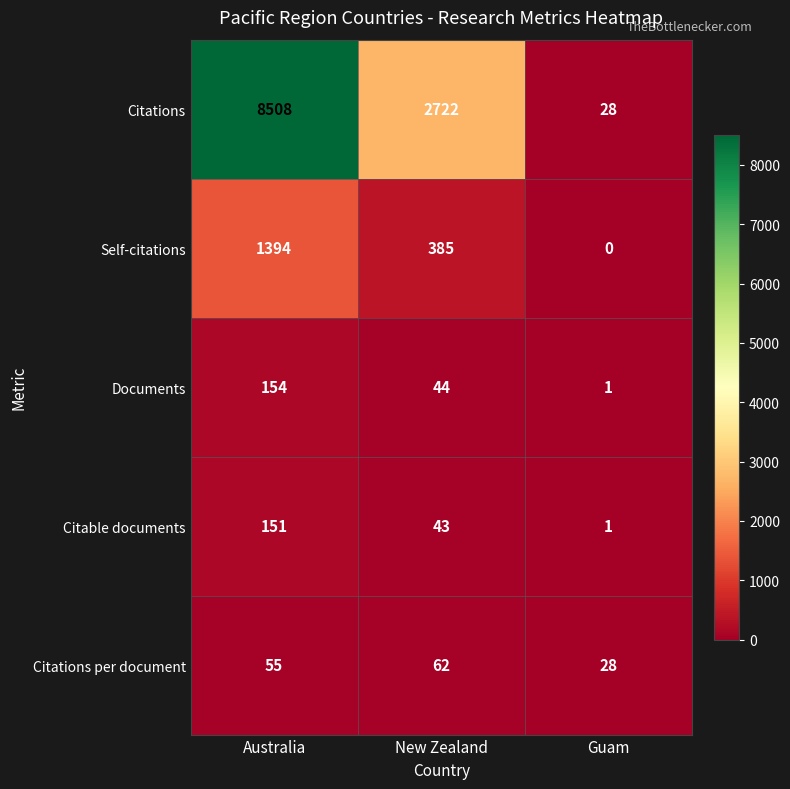

How many data points does each series have?

3